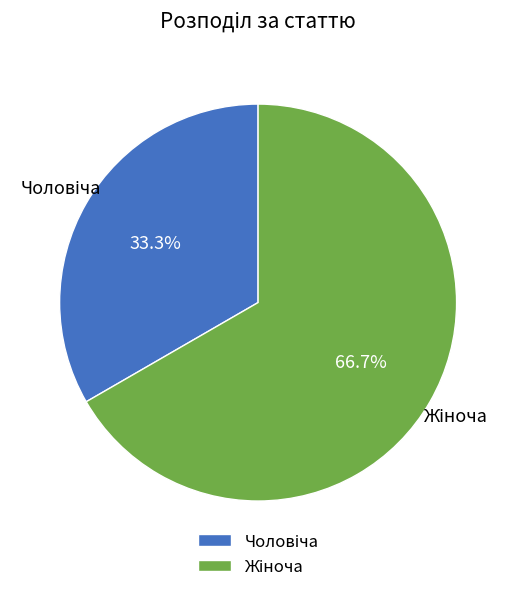

Does any single category account for the majority?

Yes